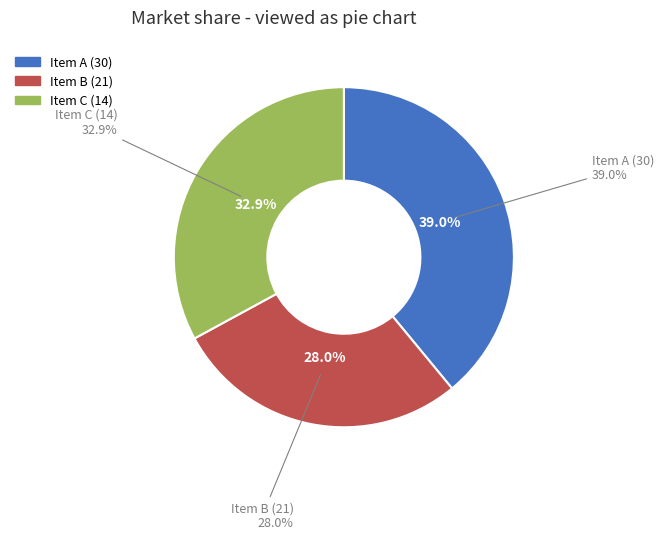

To the nearest percent, what is the difference between the largest and smallest slice percentages?

11%